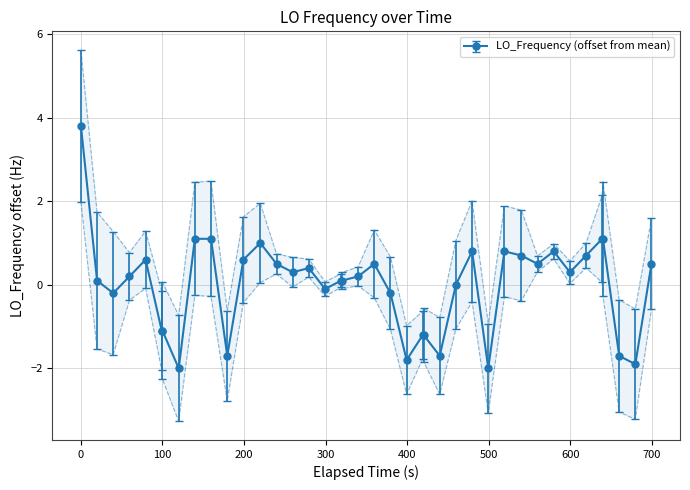

The chart shows a value of 1.5 at 700. True or false?

False